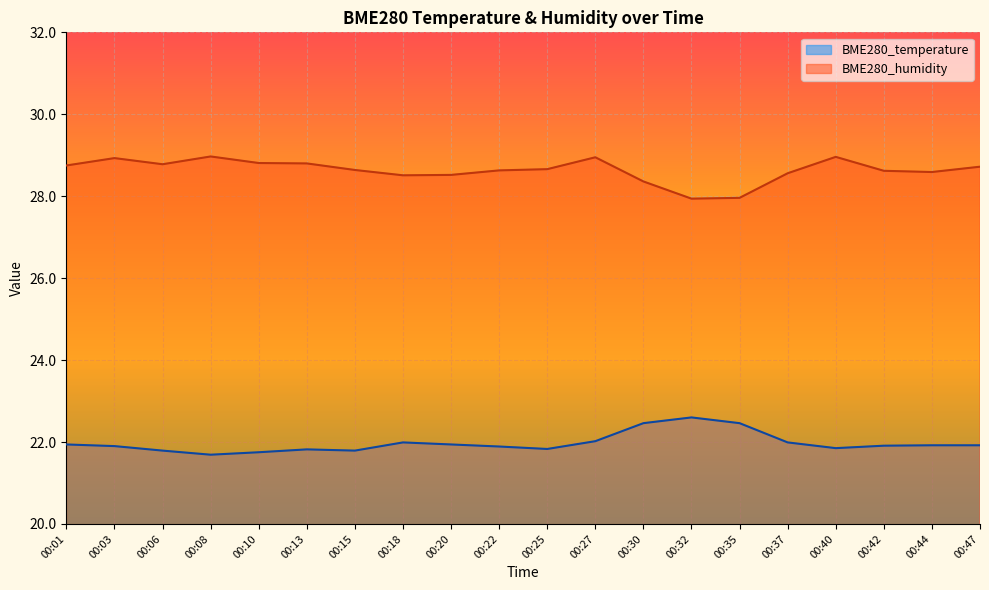

True or false: BME280_temperature and BME280_humidity cross at least once.

False